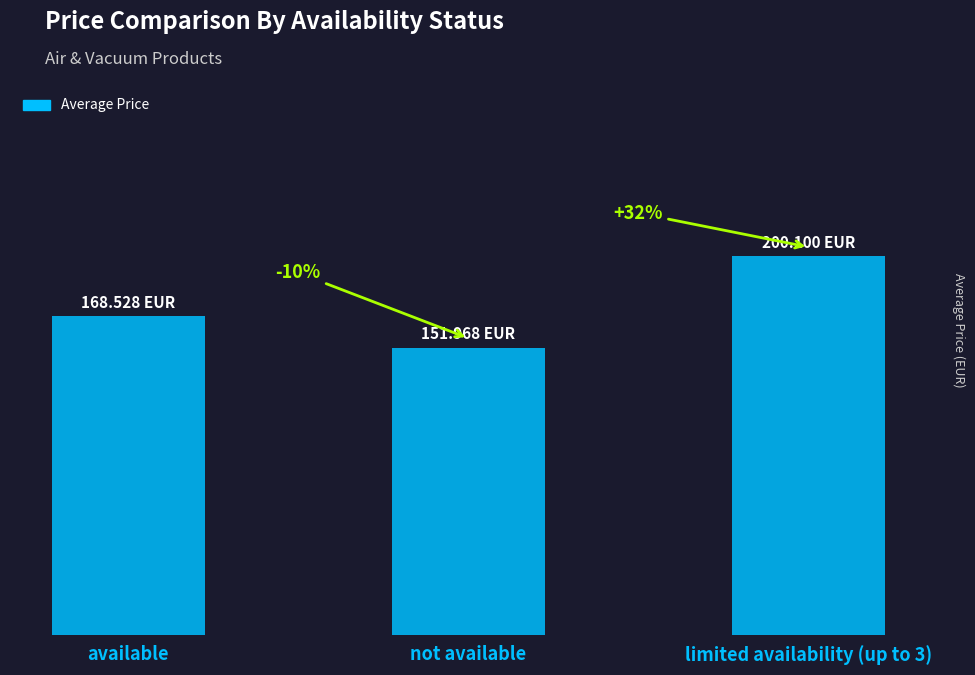

What is the value of the 2nd bar from the left?

152.0